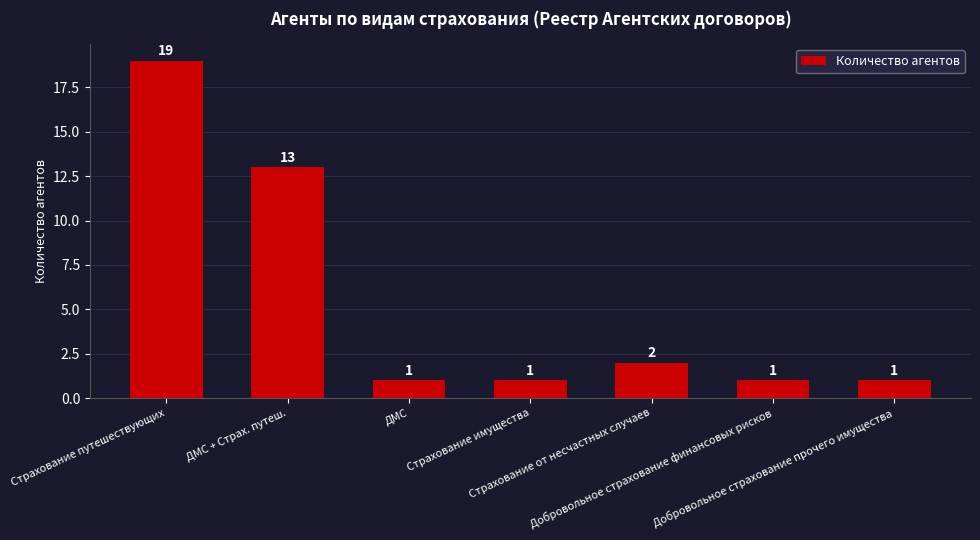

What is the ratio of the value at ДМС to the value at Страхование от несчастных случаев?

0.5